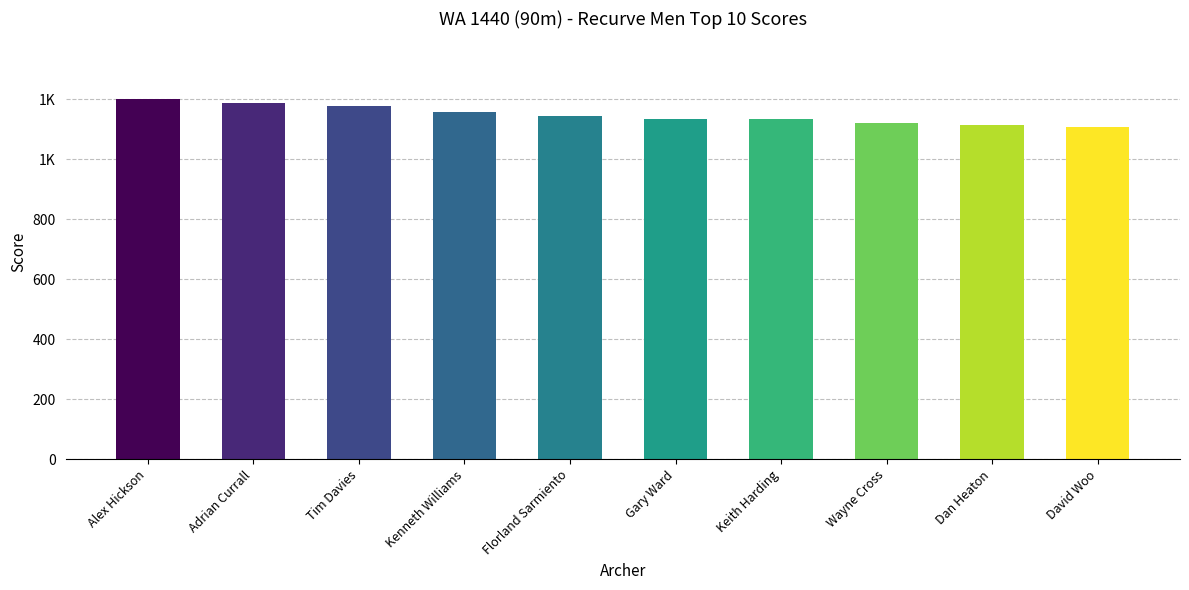

What is the value of the 8th bar from the left?

1122